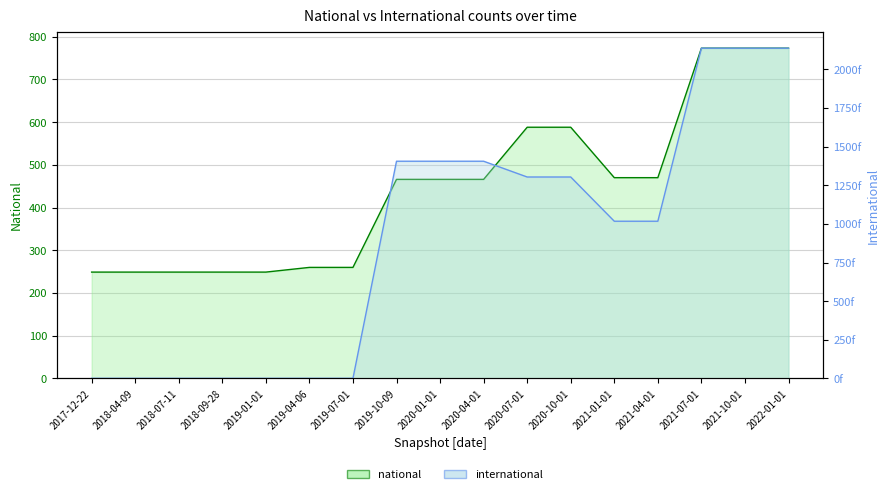

Which series has the widest spread of values?

international